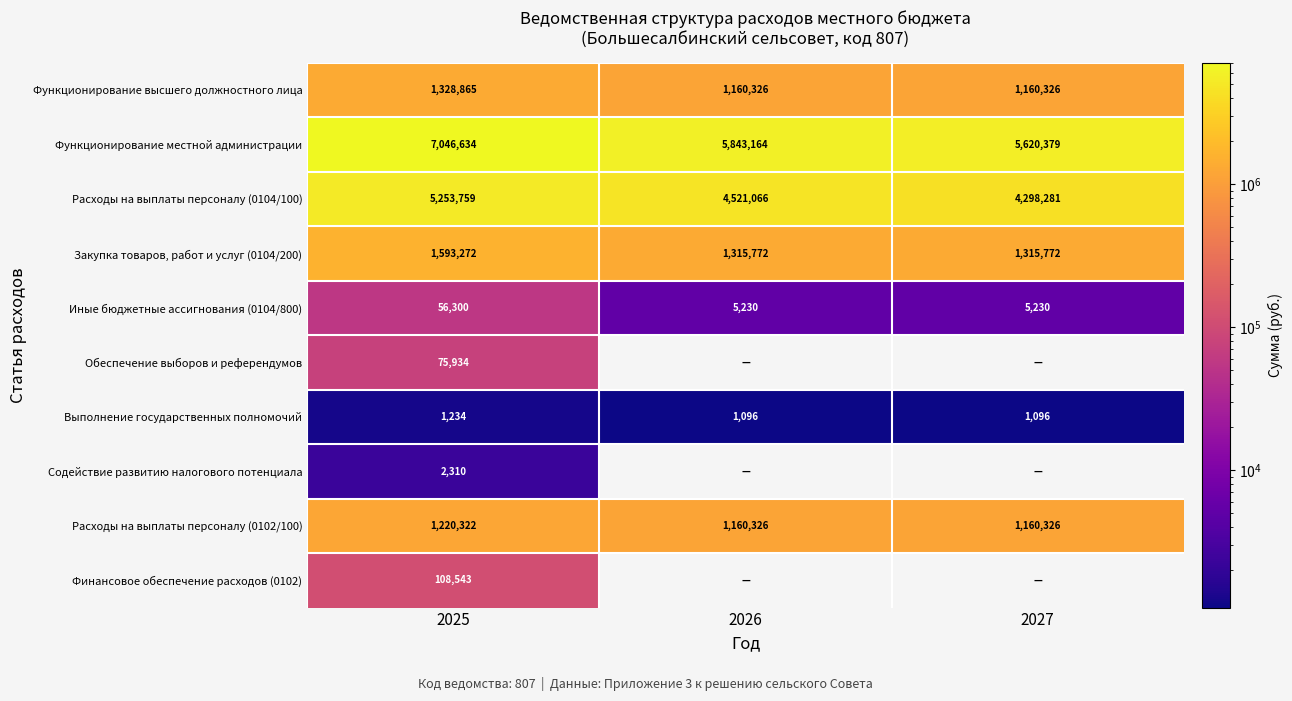

What is the maximum value for Закупка товаров, работ и услуг (0104/200)?

1593272